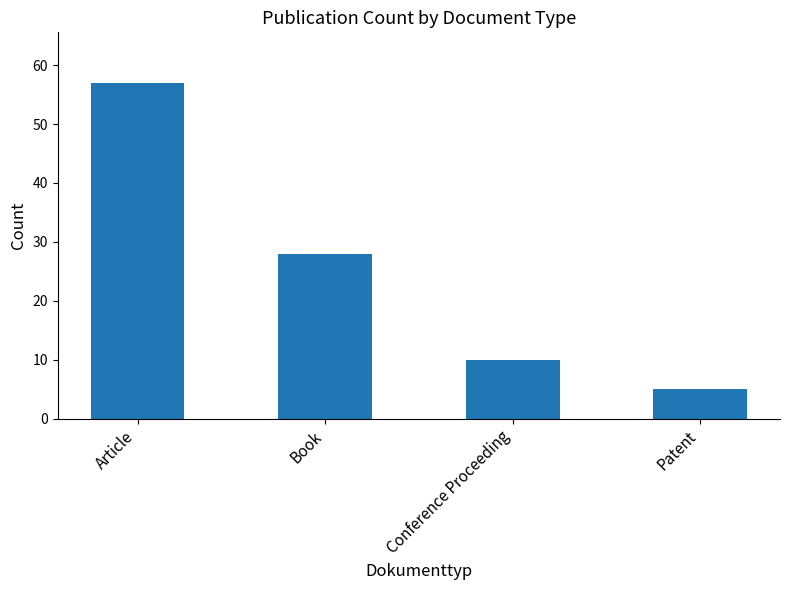

How many bars are there in total?

4